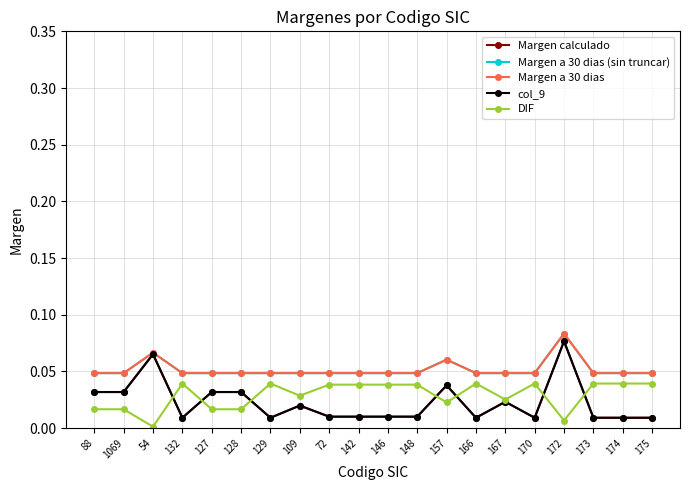

Is this an area chart (filled region under the line)?

No